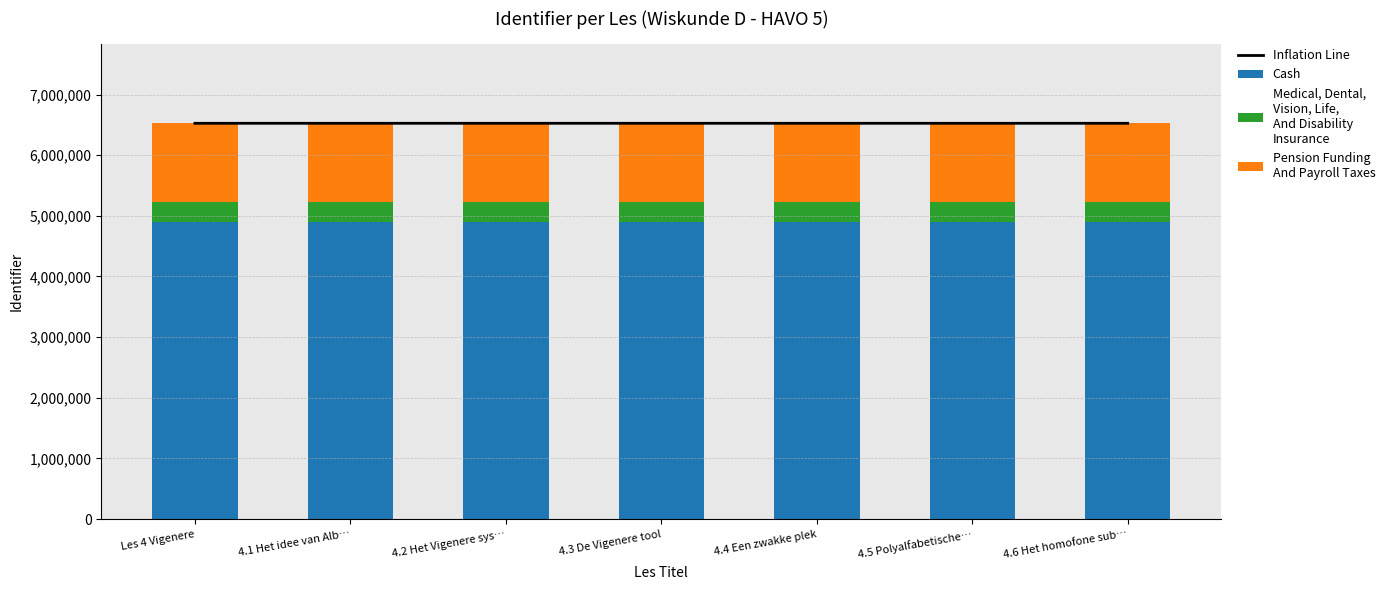

Reading left to right, what are all the values shown in this chart?

Inflation Line: 6525846	6525848	6525850	6525856	6525861	6525871	6525877
Cash: 4894384	4894386	4894387	4894392	4894395	4894403	4894407
Medical, Dental,
Vision, Life,
And Disability
Insurance: 326292	326292	326292	326292	326293	326293	326293
Pension Funding
And Payroll Taxes: 1305170	1305170	1305171	1305172	1305173	1305175	1305177